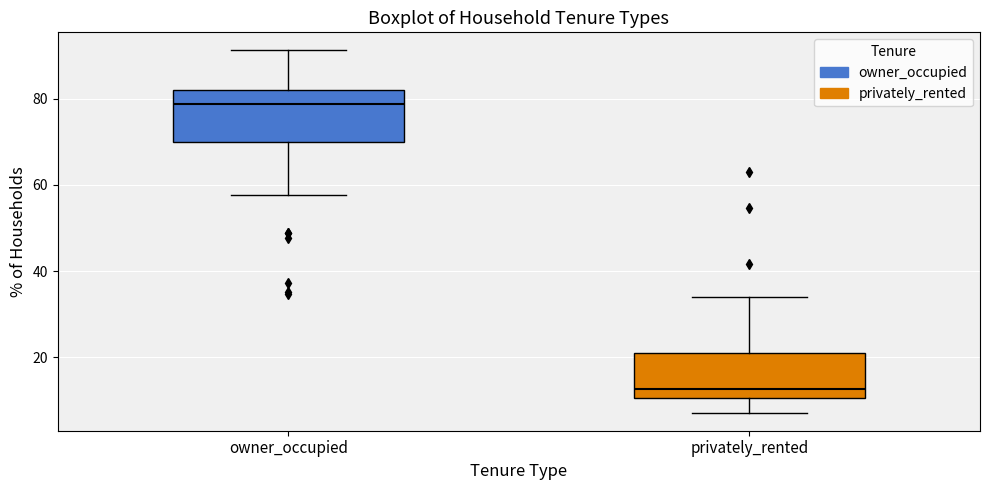

Which box's median line is the lowest?

privately_rented